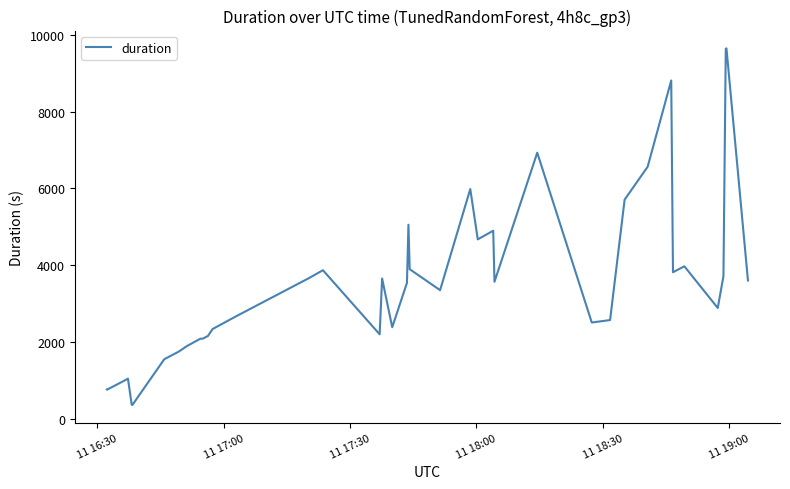

What is the difference between the maximum and minimum values?

9290.9